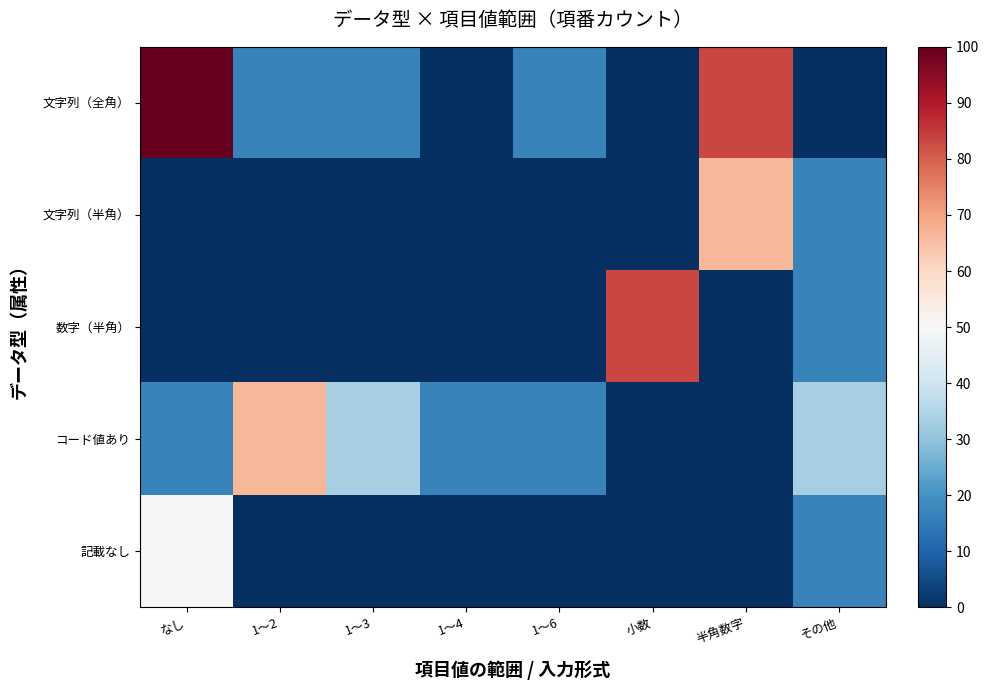

Which series has the largest total across all categories?

文字列（全角）